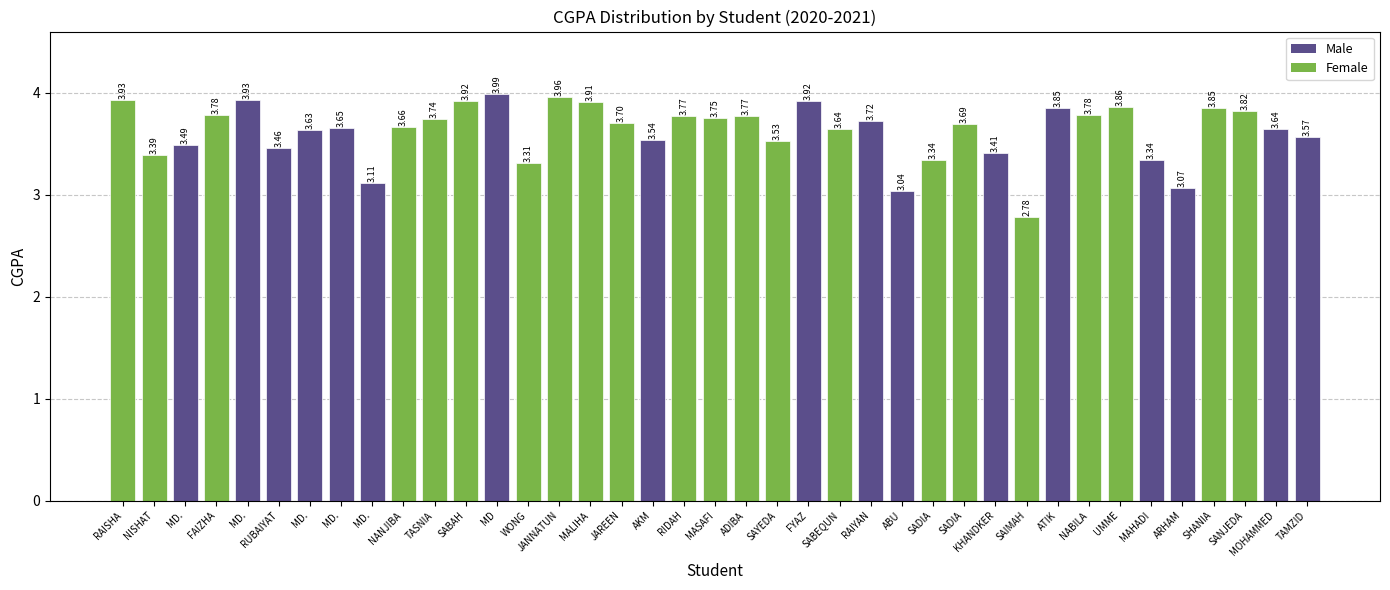

What is the difference between the values at ARHAM ZAHEEN MUSTAFA and RUBAIYAT SAMAD?

0.4